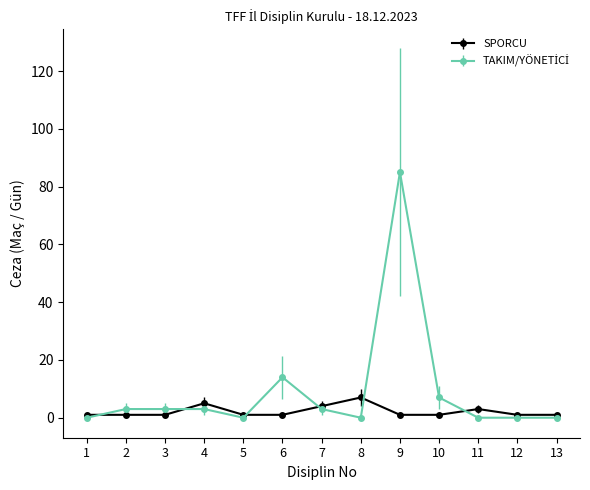

Is it true that SPORCU equals 5 at 4?

True